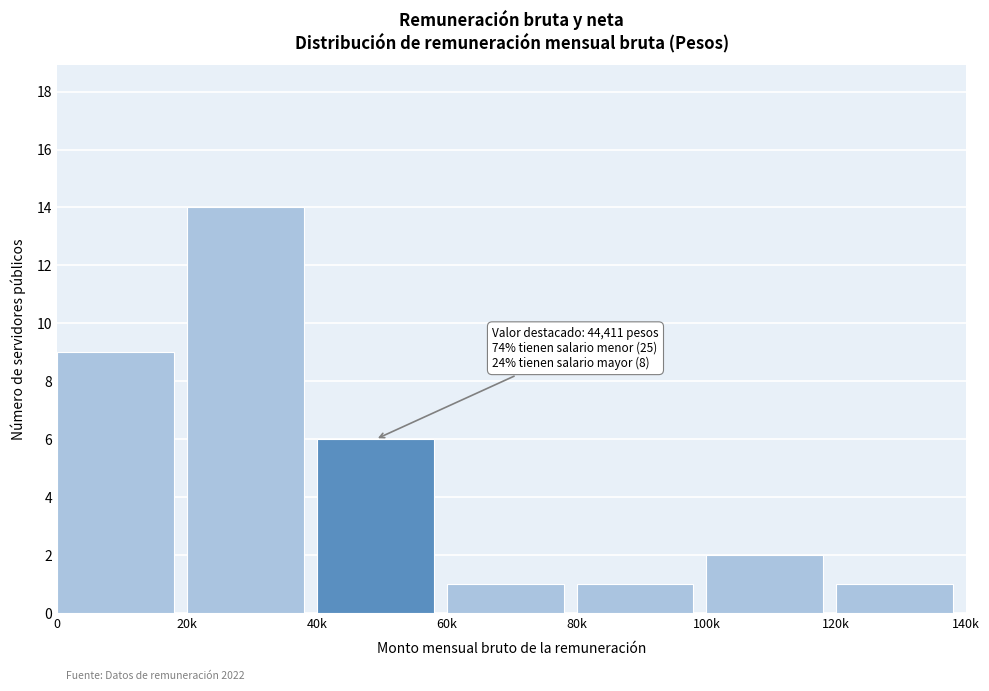

Reading right to left, extract all data points from this chart.

1	2	1	1	6	14	9